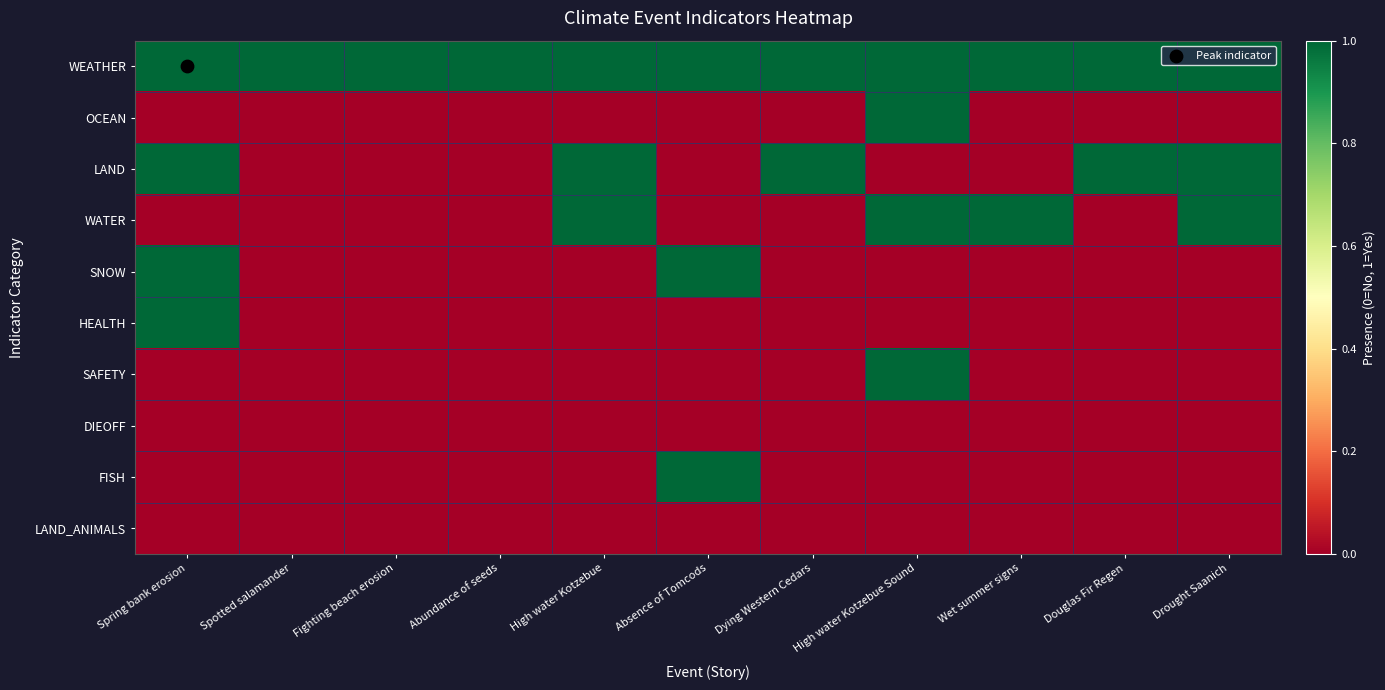

At how many categories does at least one series exceed 0?

11